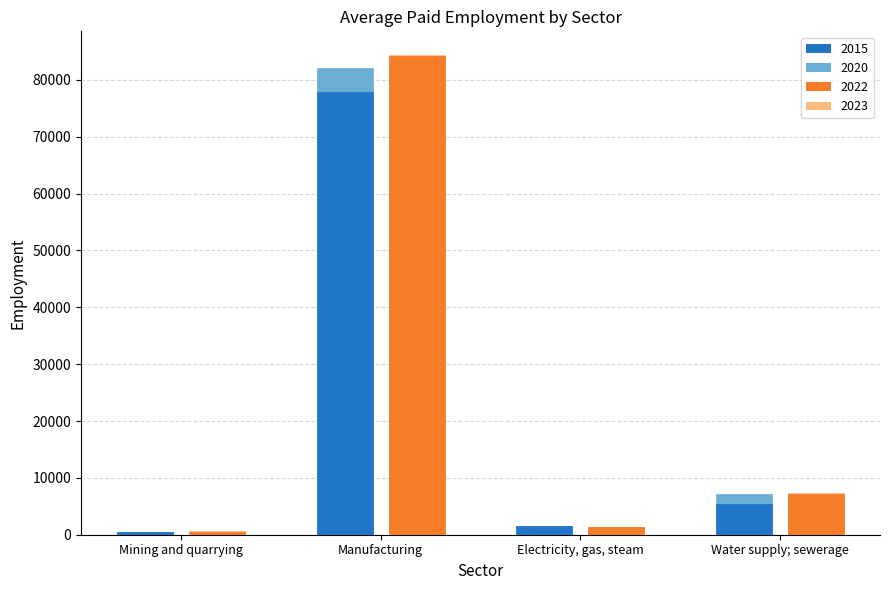

At Mining and quarrying, list the series in order from smallest to largest.

2023, 2020, 2015, 2022